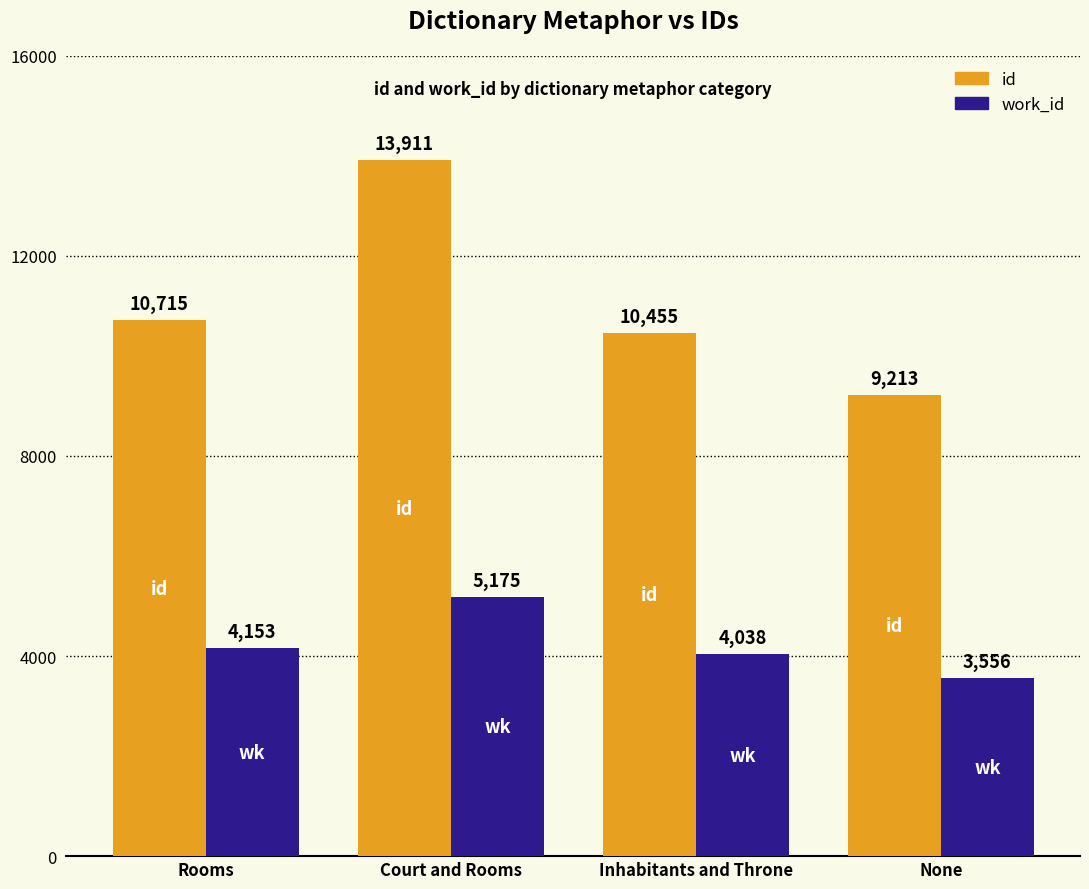

Where is work_id nearest to the value 4365?

Rooms